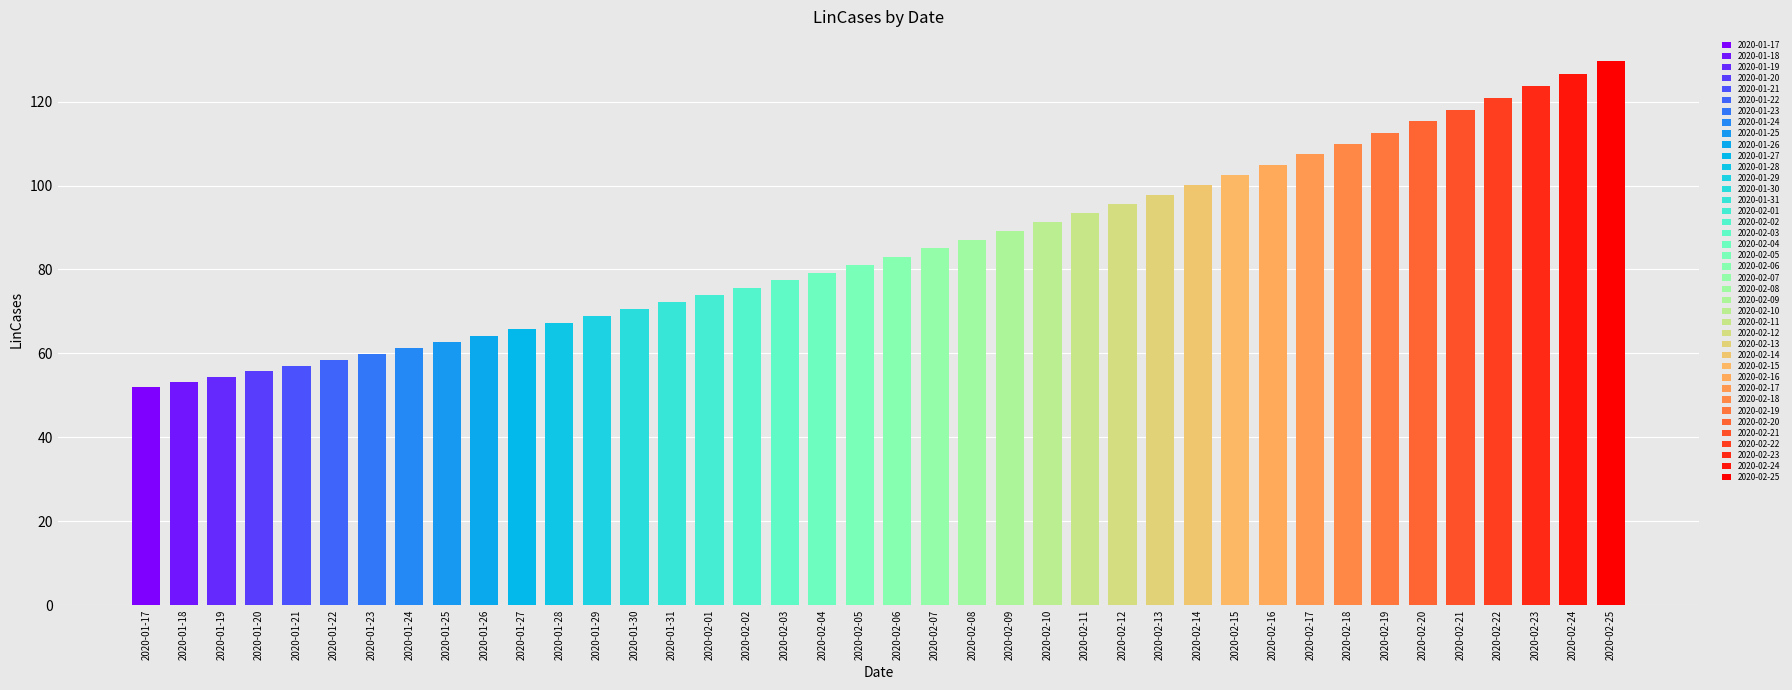

Is it true that the value at 2020-01-20 is 95.5?

False